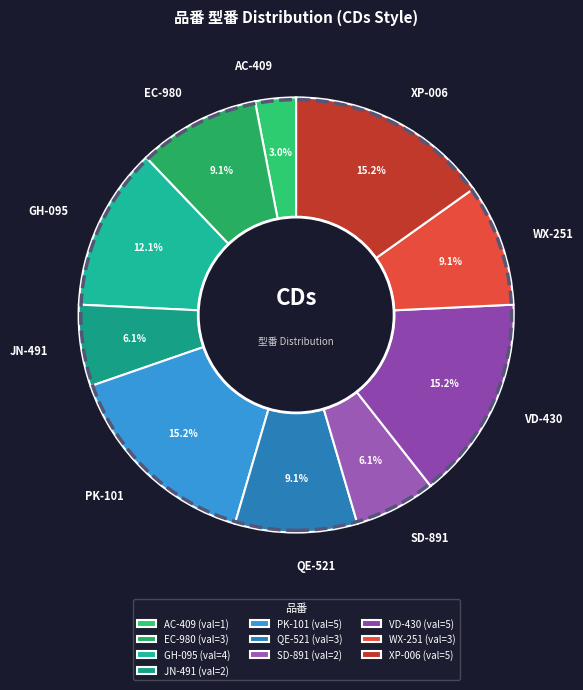

How many slices are in this pie chart?

10